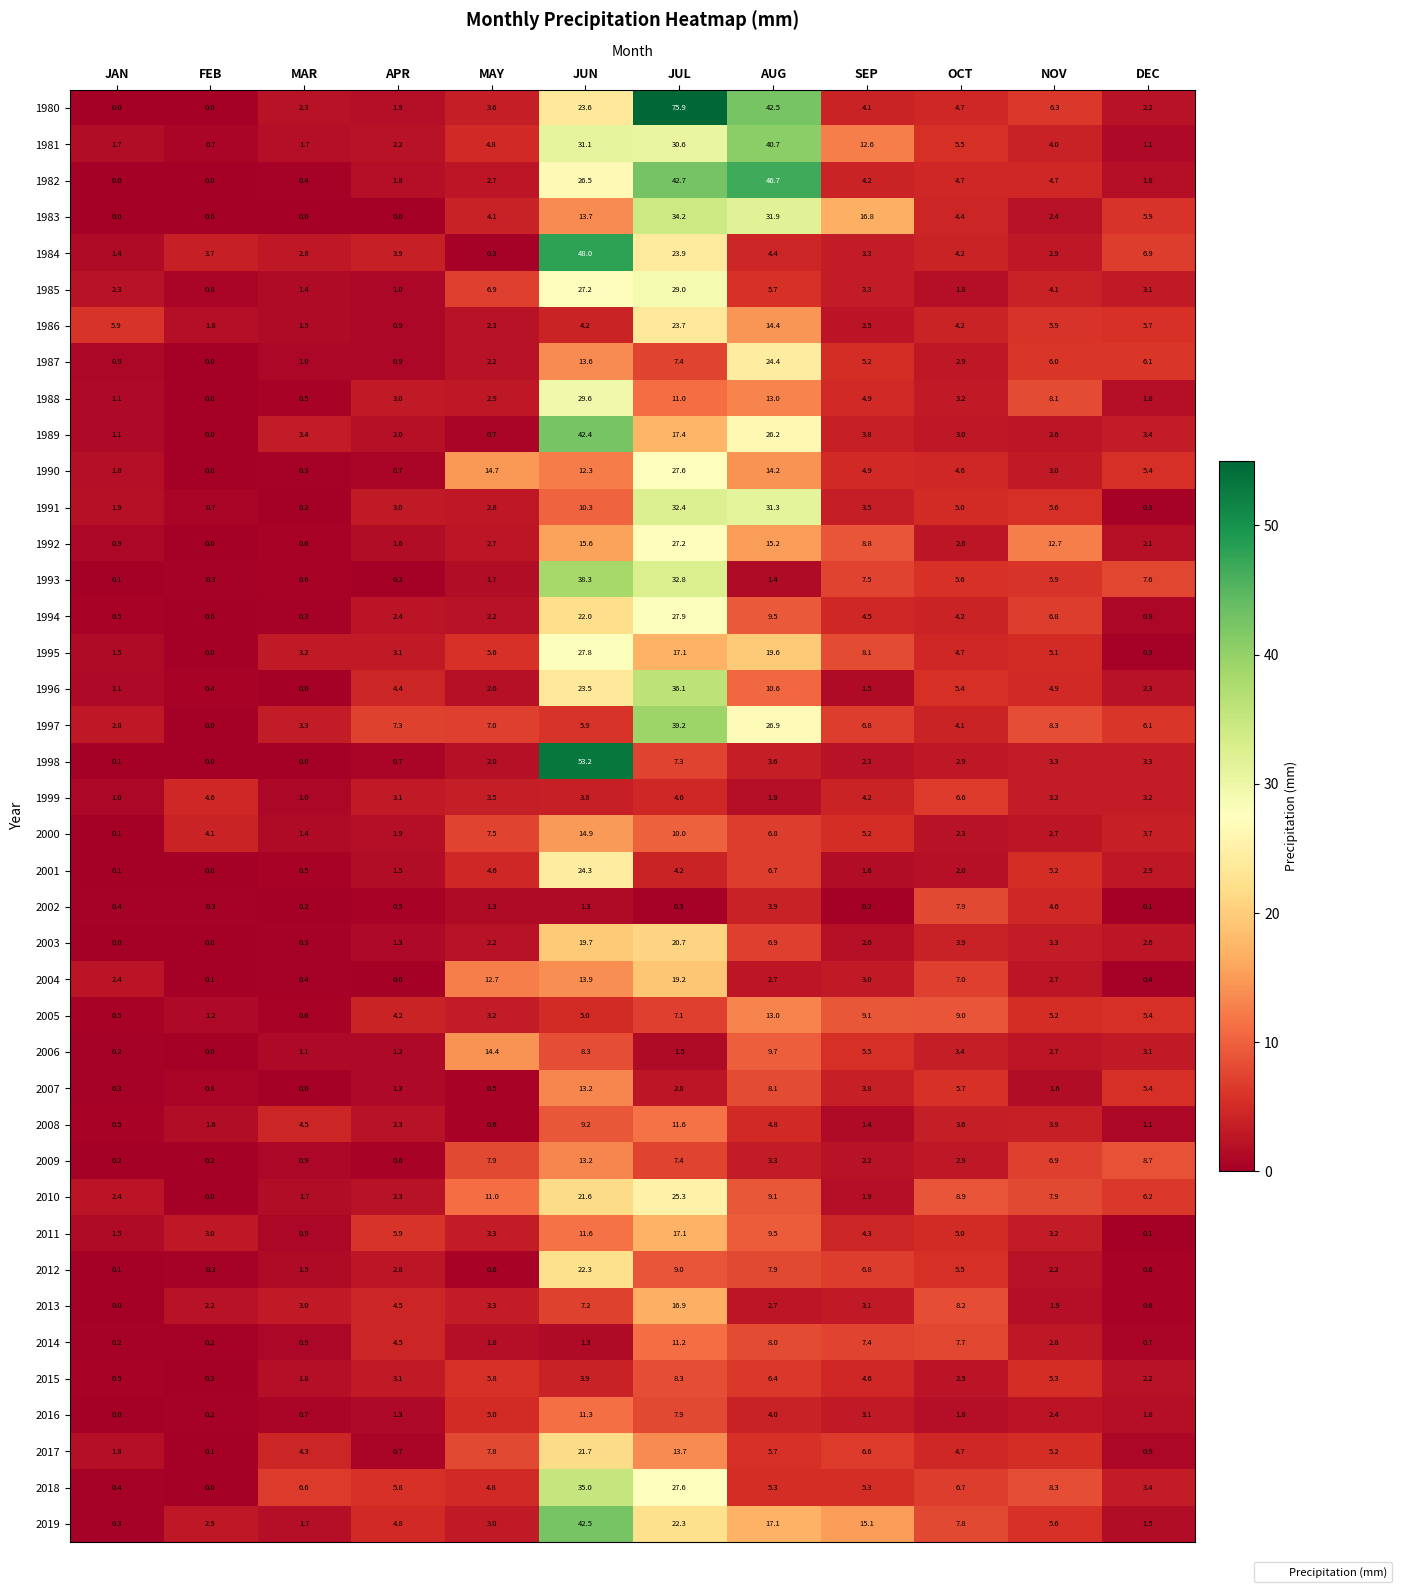

Is it true that 2009 equals 0.2 at FEB?

True